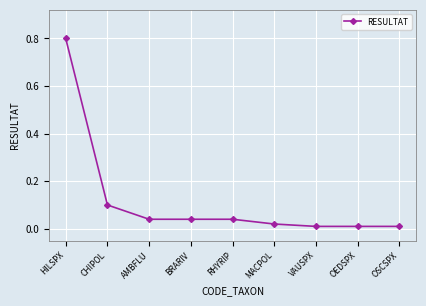

Between OSCSPX and CHIPOL, which is larger?

CHIPOL